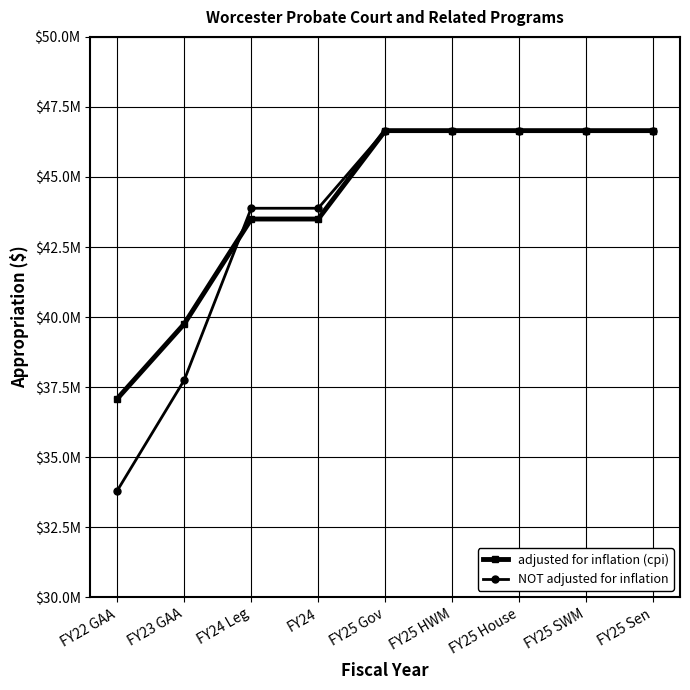

What is the difference between the highest and lowest values at FY23 GAA?

2007721